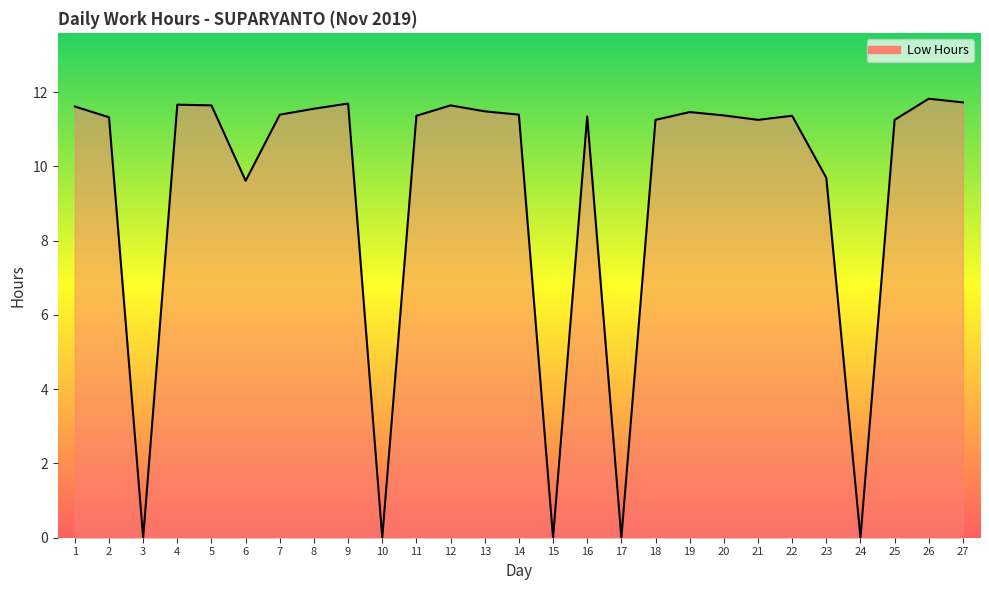

What is the difference between the values at 9 and 7?

0.3